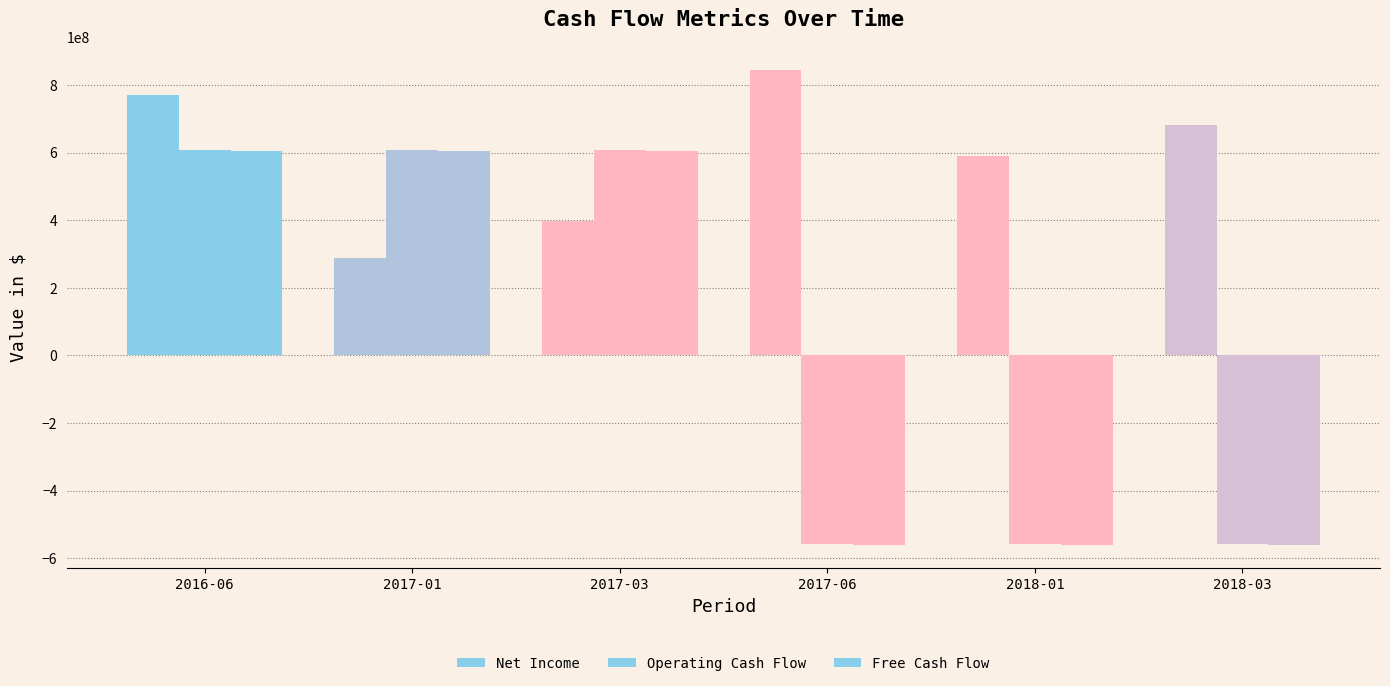

Which series has the largest total across all categories?

Net Income